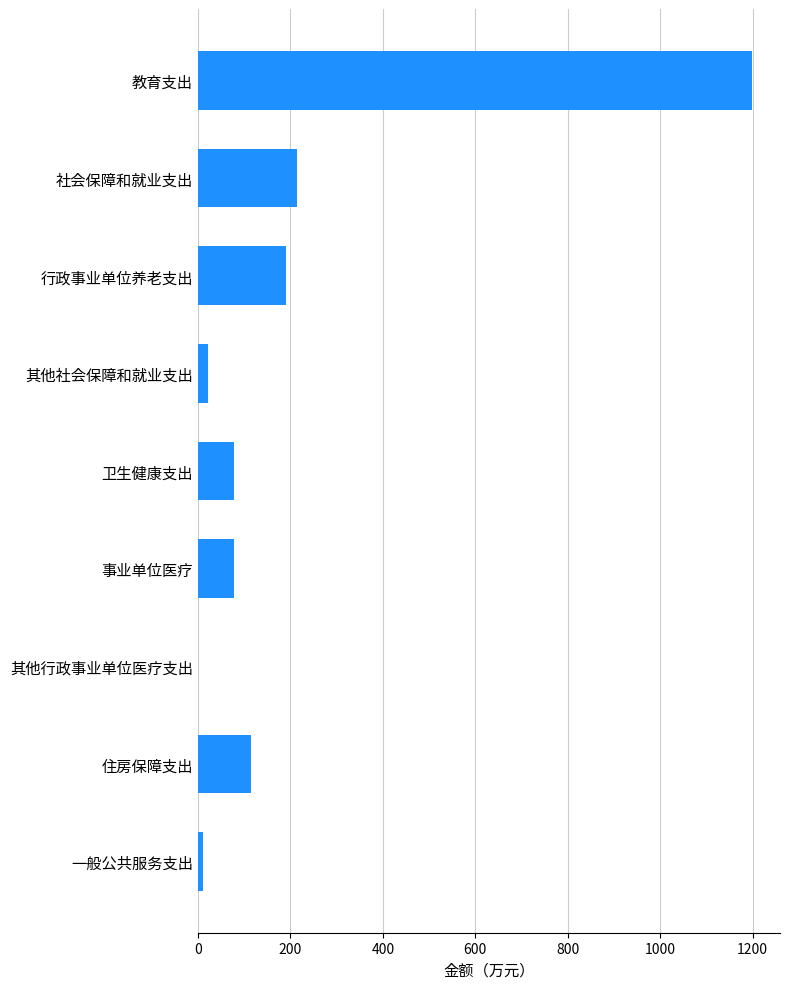

Are the bars grouped side by side (vs. stacked)?

No